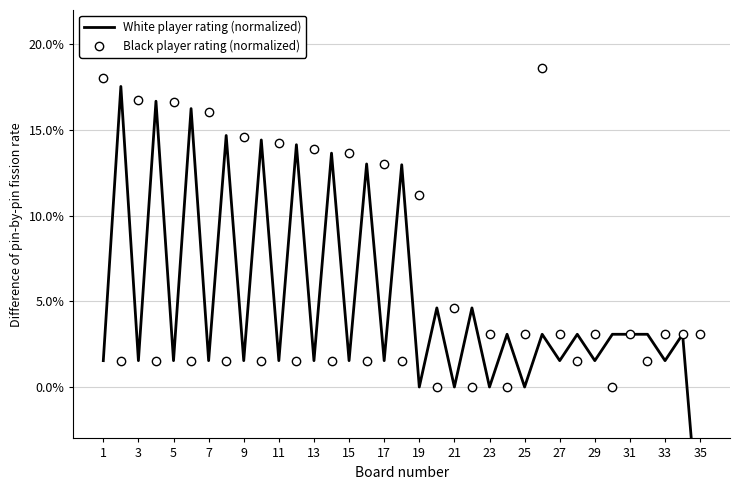

How many interior local valleys does the White player rating (normalized) series have?

15